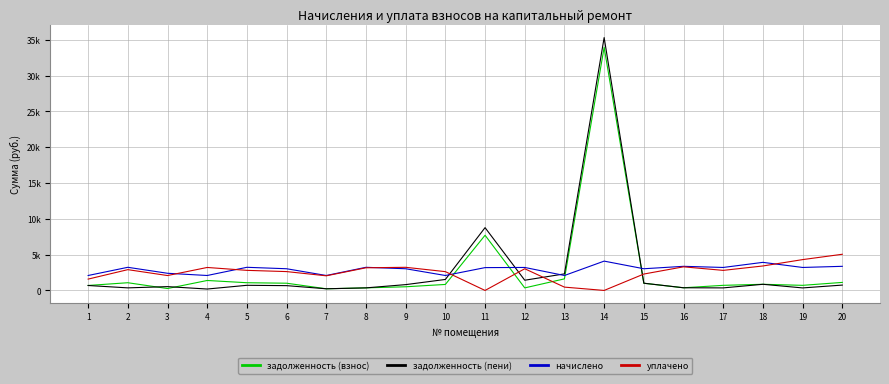

In задолженность (взнос), how many points are higher than both neighbors (excluding endpoints)?

5